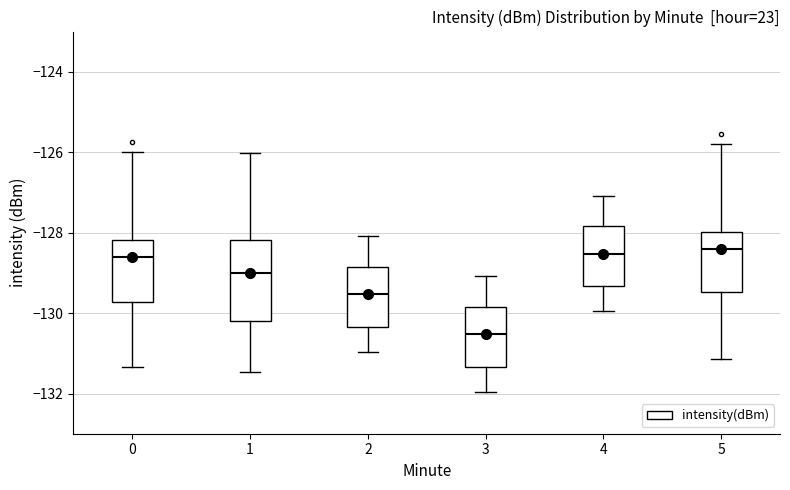

Which box has the lowest median line?

3